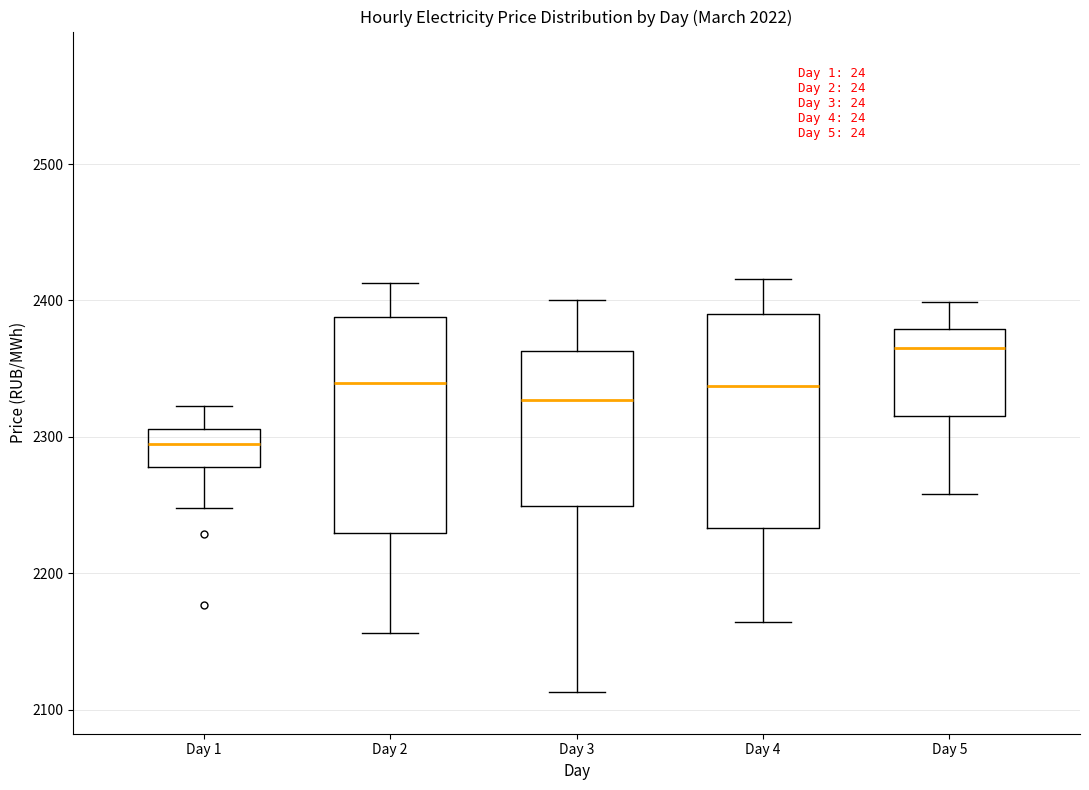

Where does the median line of the box for Day 1 sit on the y-axis? The values are not printed on the chart, so give them approximately, as read against the axis.

2290